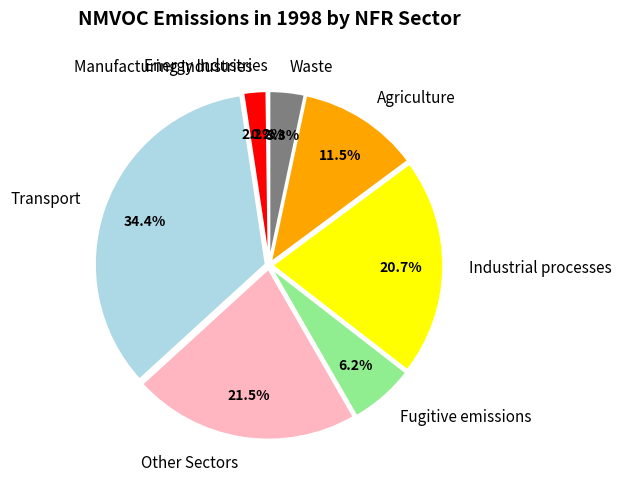

Is Agriculture the majority of the pie?

No